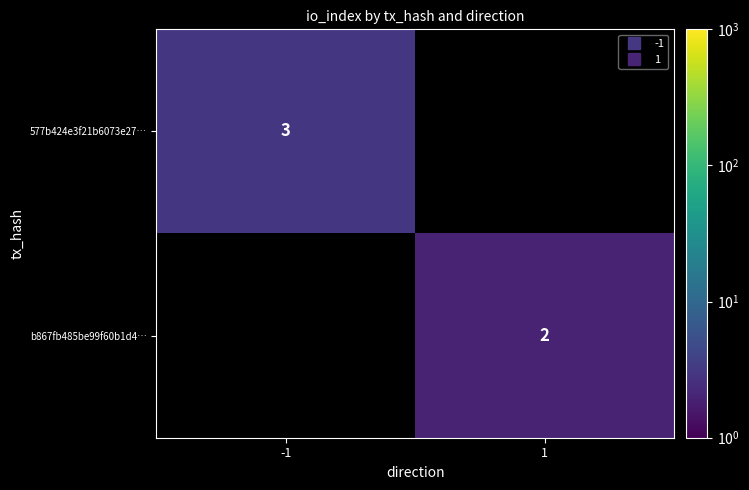

The value of b867fb485be99f60b1d4… at 1 is 3. True or false?

False